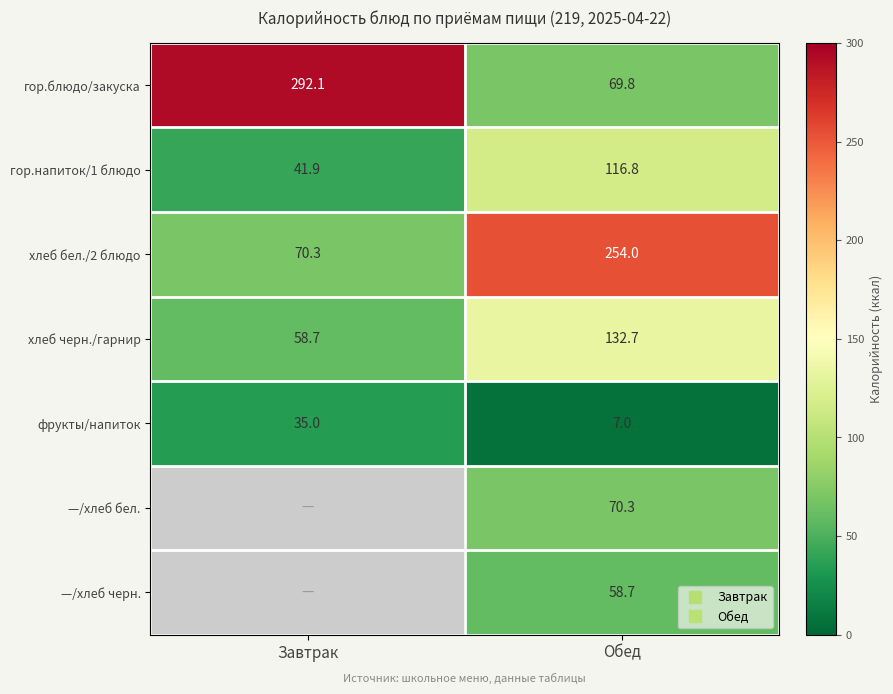

What is the approximate value of гор.блюдо/закуска at Завтрак?

292.1